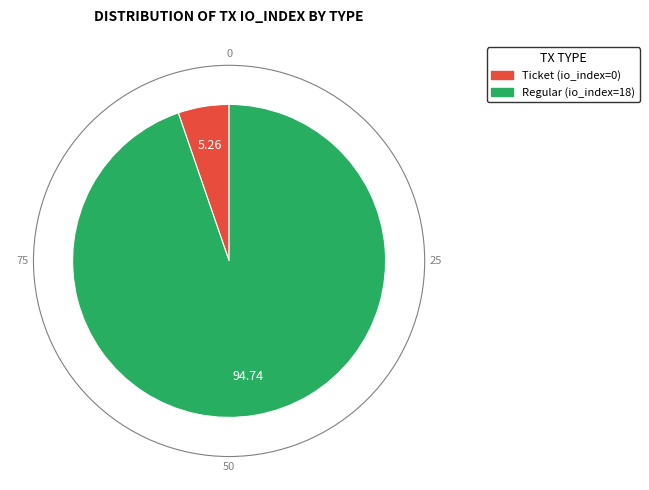

Which has a higher value, Ticket (io_index=0) or Regular (io_index=18)?

Regular (io_index=18)